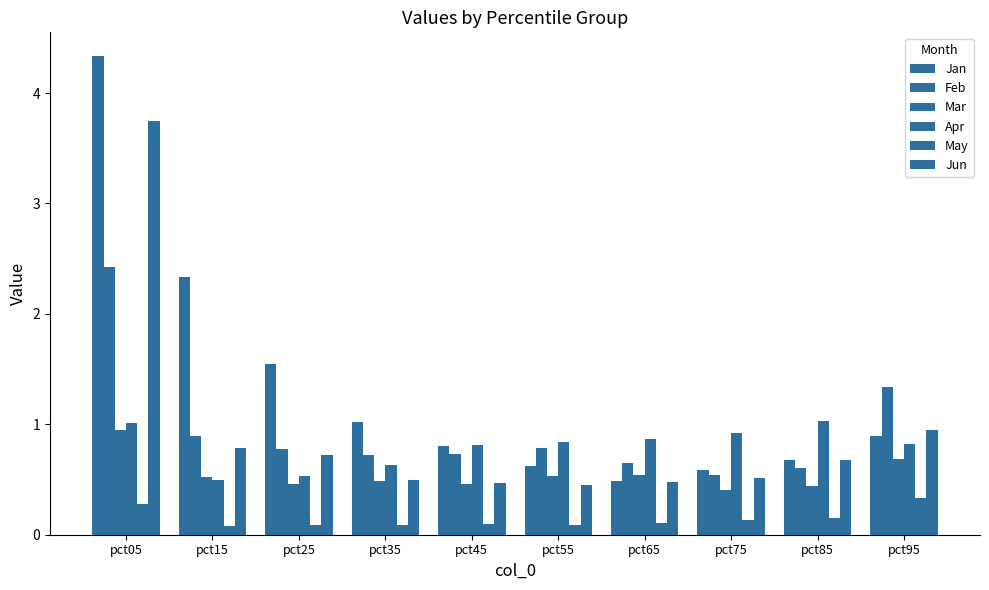

How many bars are there in total?

60